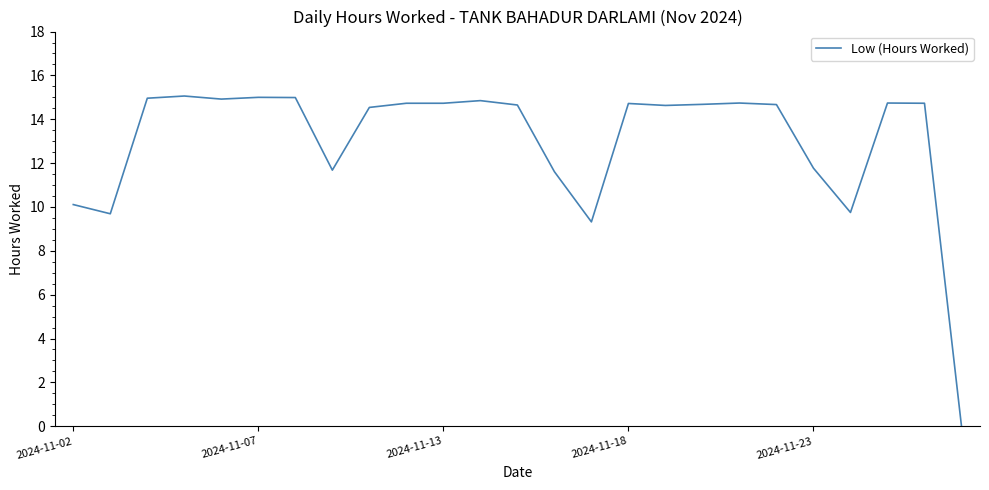

What is the difference between the maximum and minimum values?

15.1